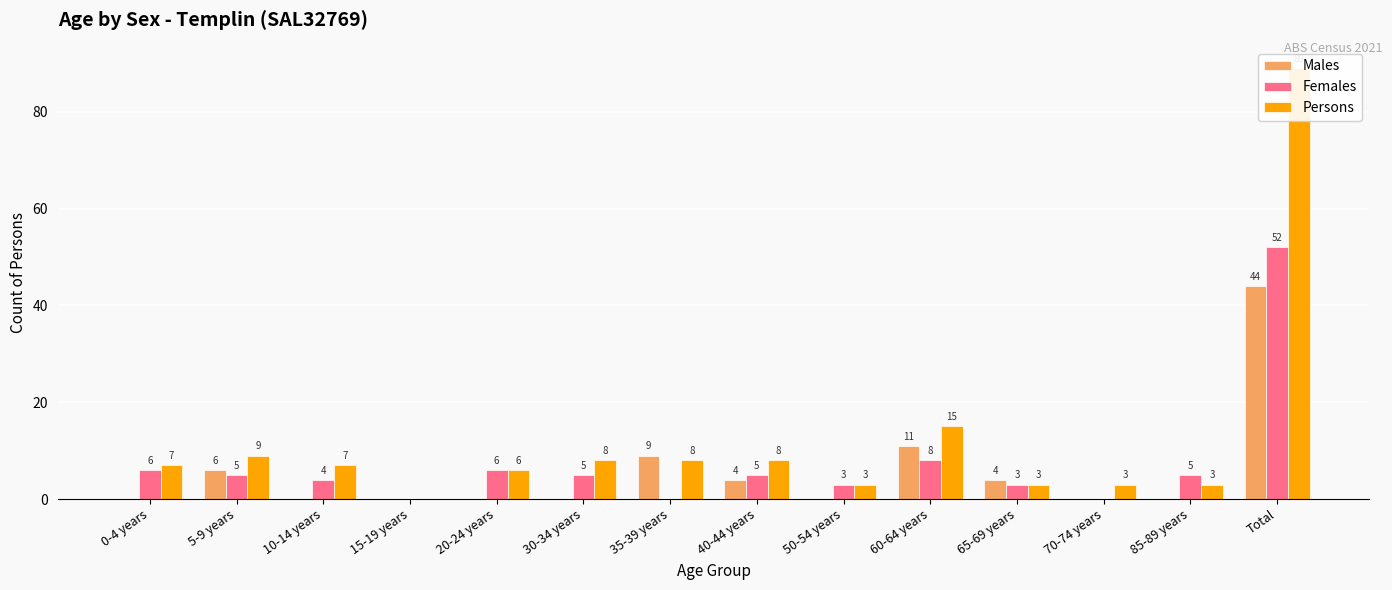

At 20-24 years, list the series in order from smallest to largest.

Males, Females, Persons